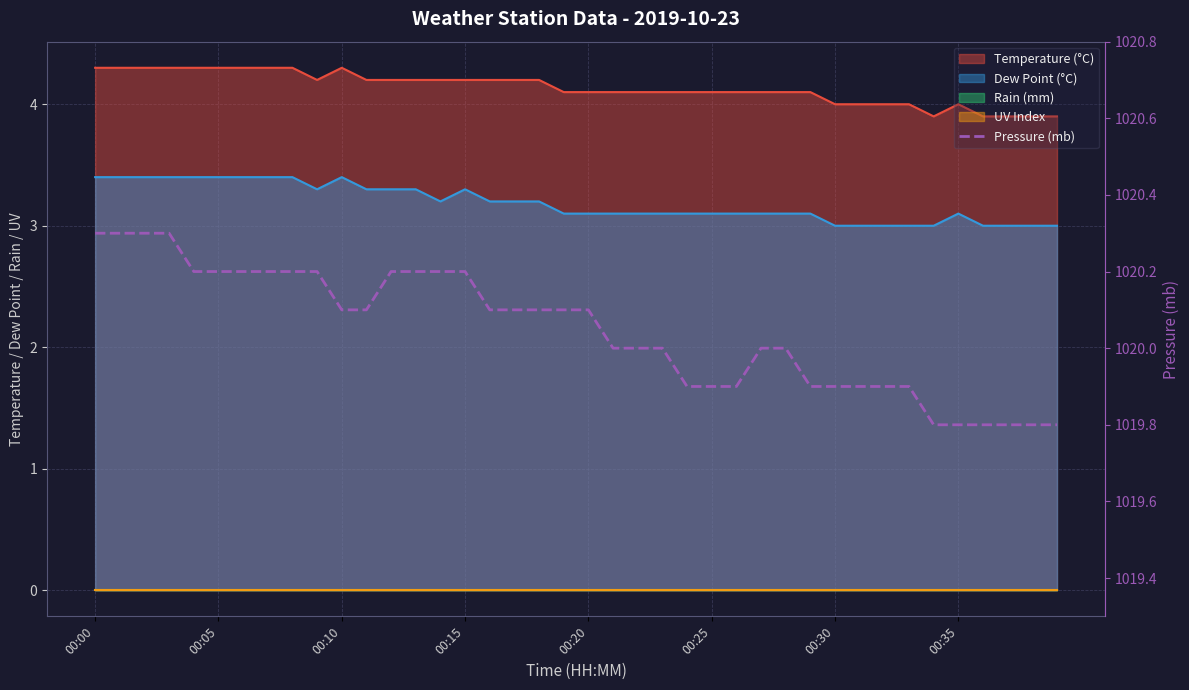

What is the label of the 14th point from the left?

13